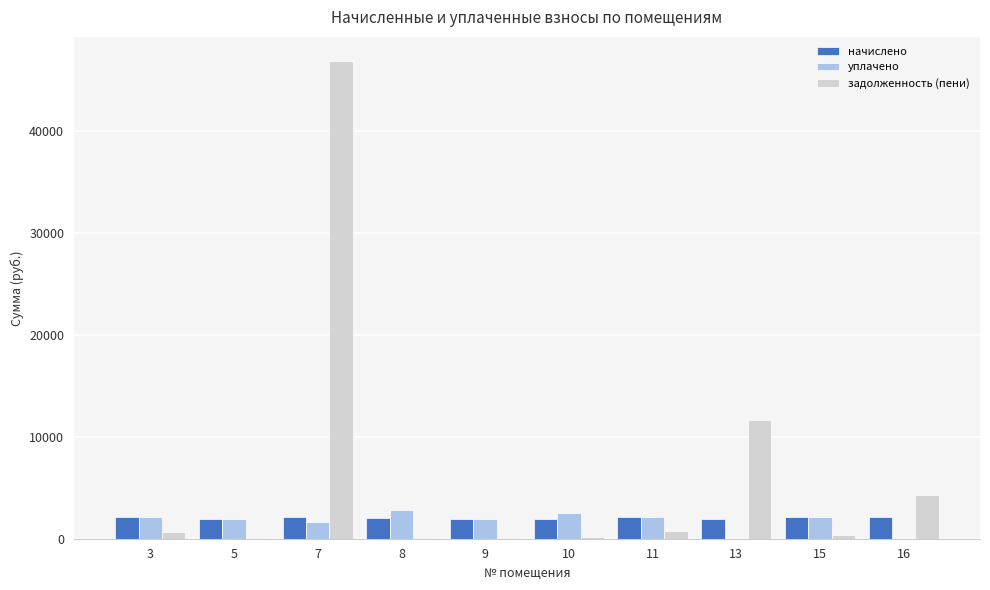

Does the chart contain stacked bars?

No